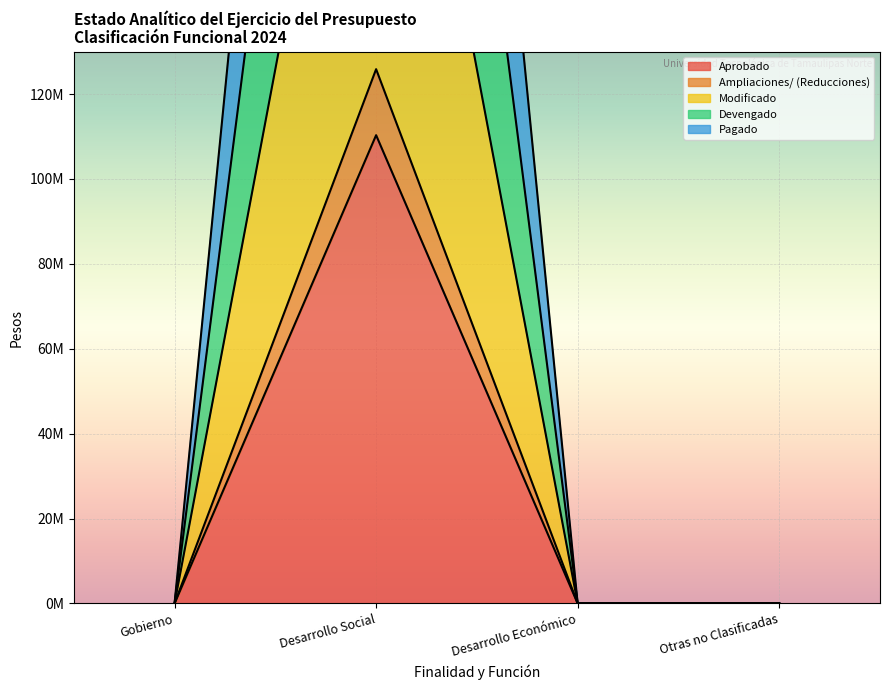

At which category does Aprobado reach its first local peak?

Desarrollo Social